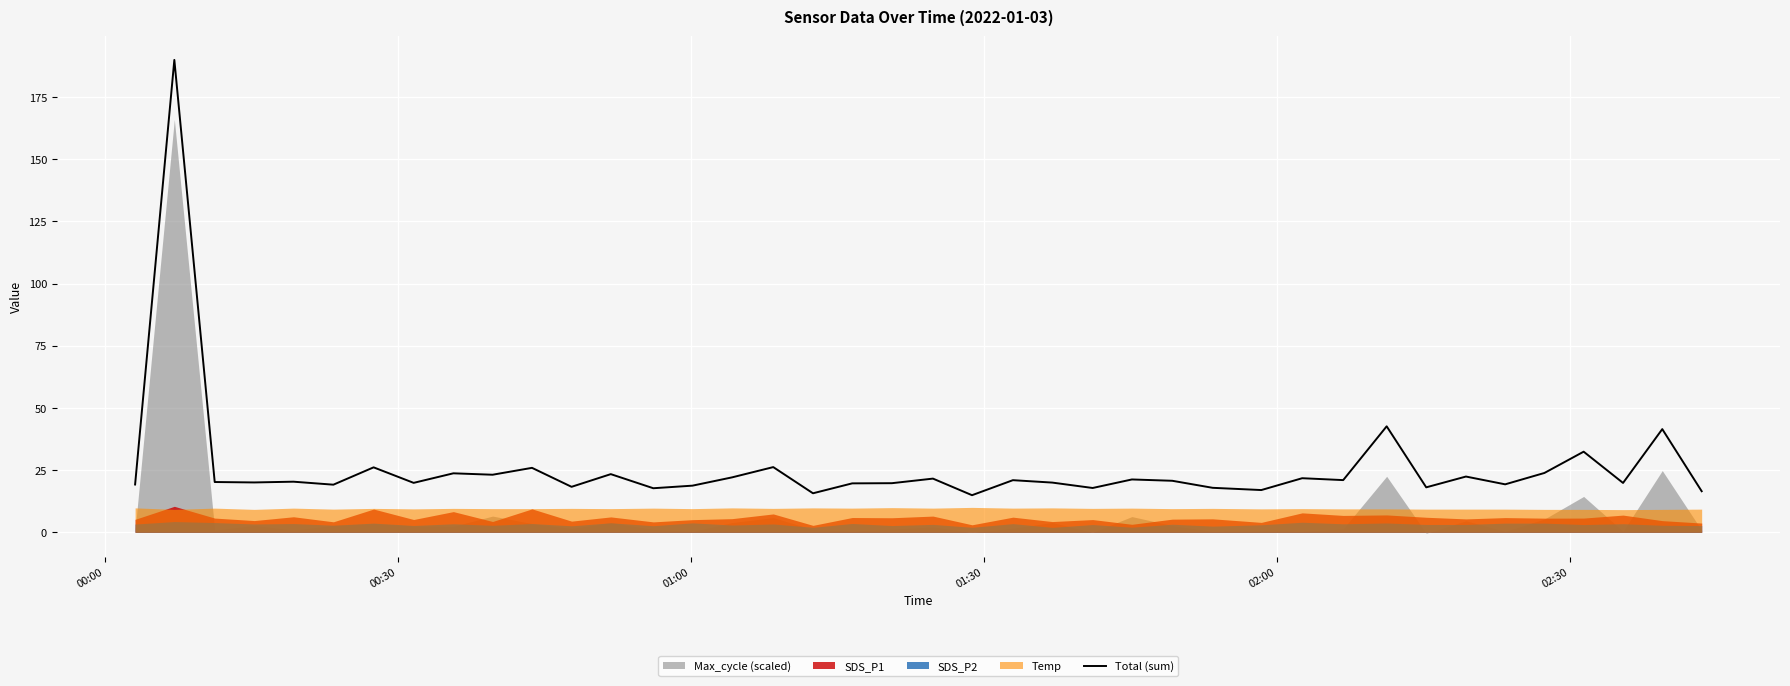

How many lines are shown in the chart?

1